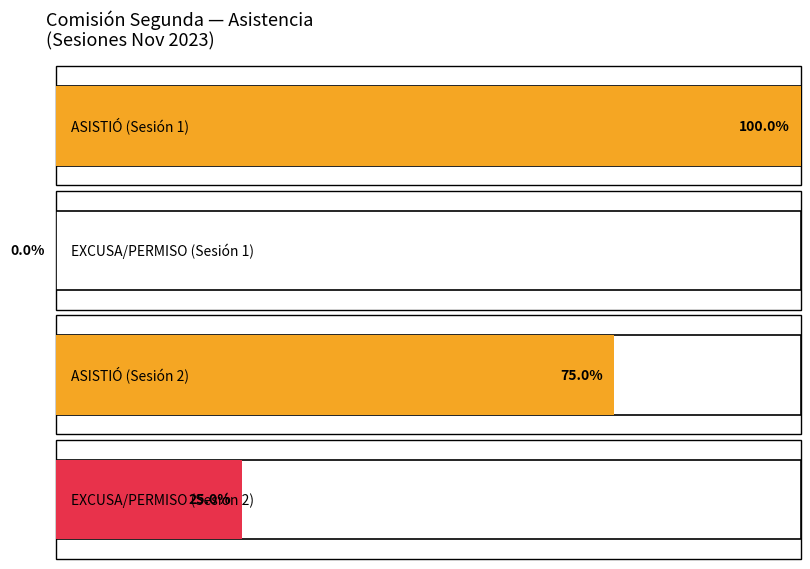

Is the value of NO ASISTIÓ at 0 greater than the value of ASISTIÓ at 2?

No